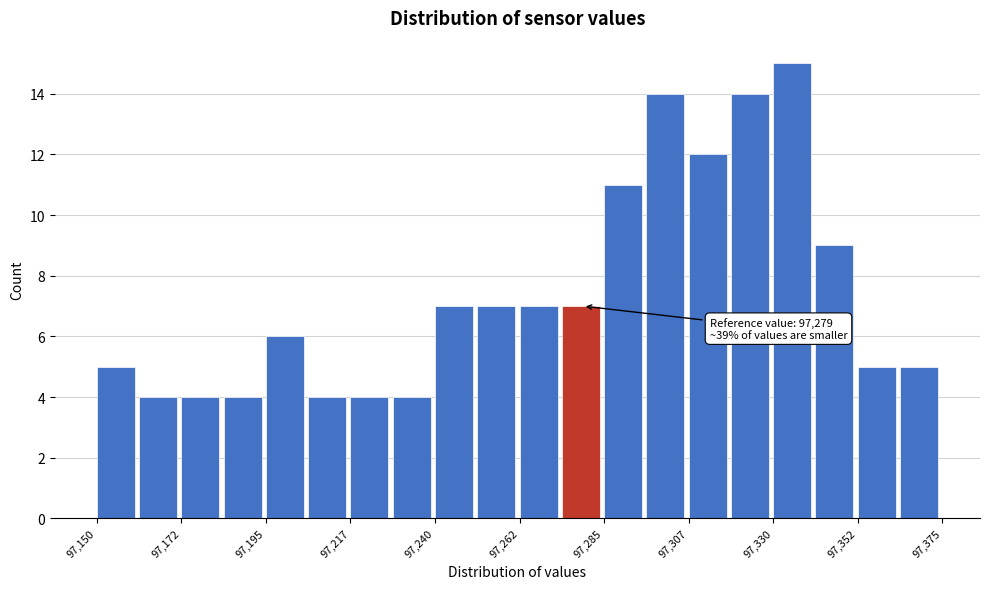

Read against the x-axis, roughly where is the centre of the tallest bar?

97335